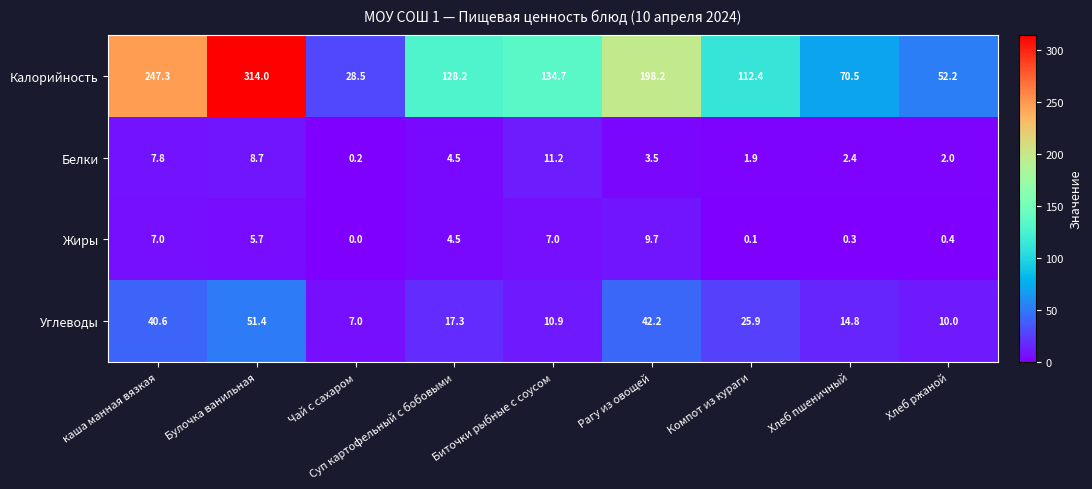

At which category is the sum across all series the highest?

Булочка ванильная